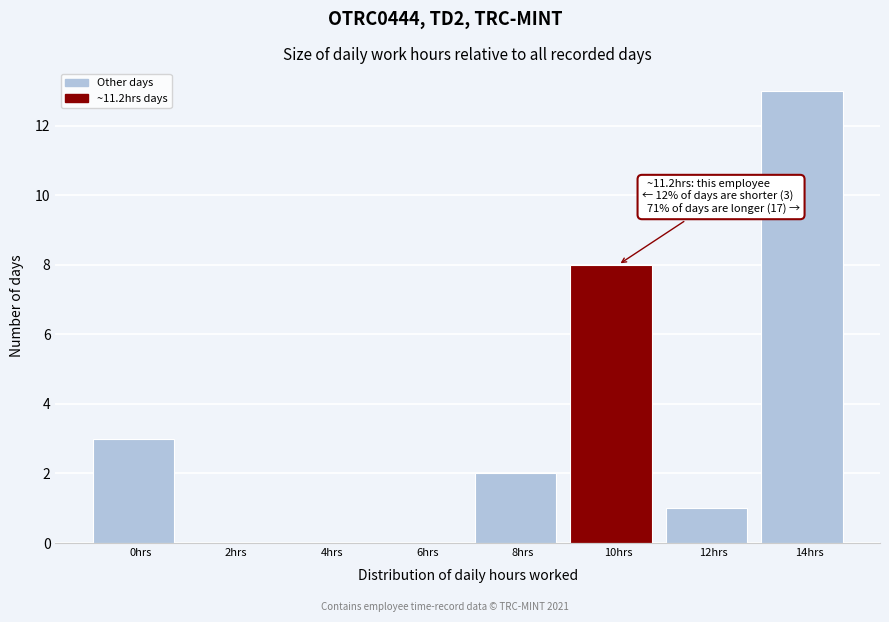

Reading right to left, transcribe all the data shown in this chart.

14hrs=13	12hrs=1	10hrs=8	8hrs=2	6hrs=0	4hrs=0	2hrs=0	0hrs=3